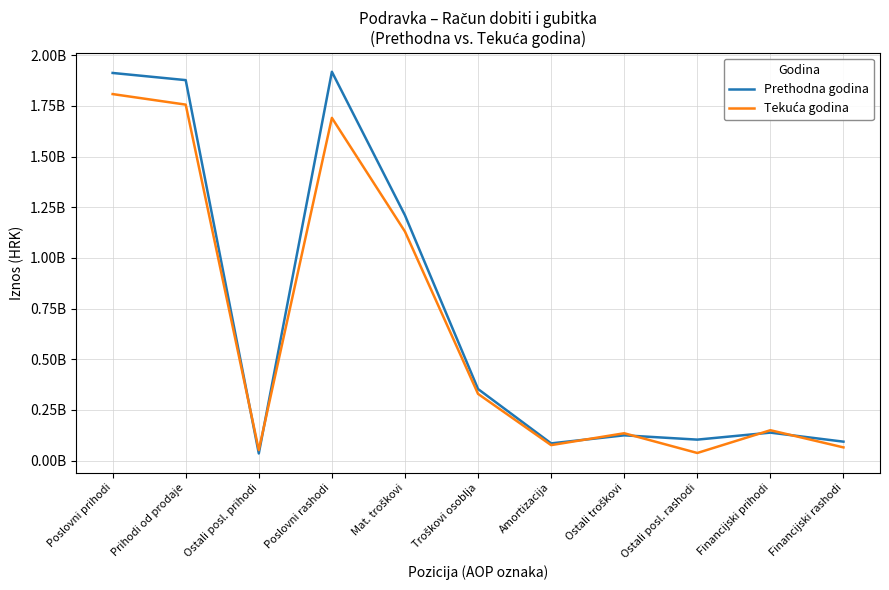

At Amortizacija, list the series in order from smallest to largest.

Tekuća godina, Prethodna godina